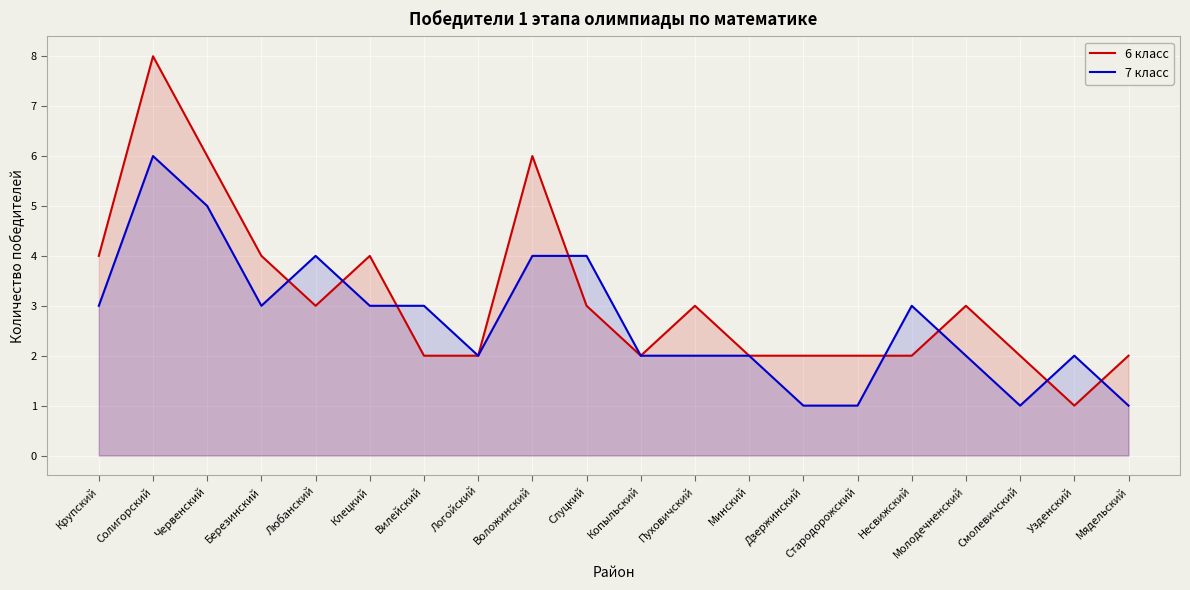

What position from the right is Слуцкий?

11